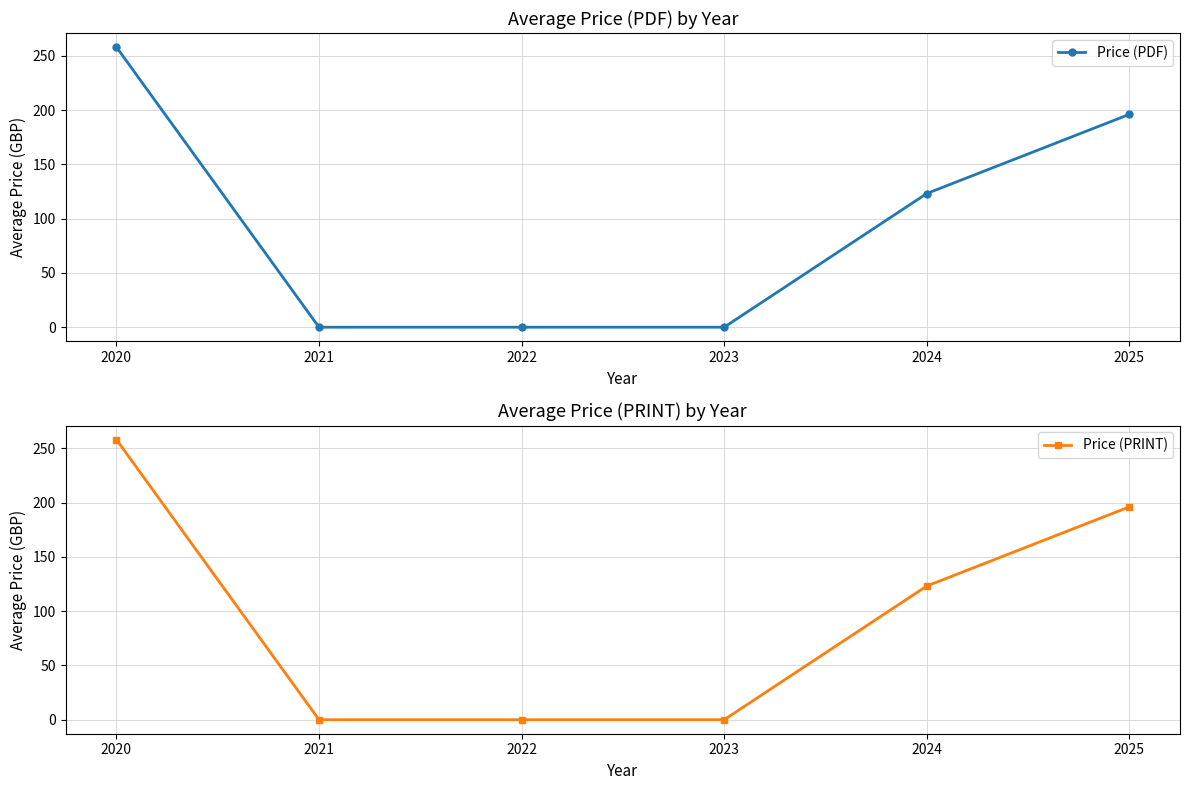

Which has a higher value, 2022 or 2020?

2020